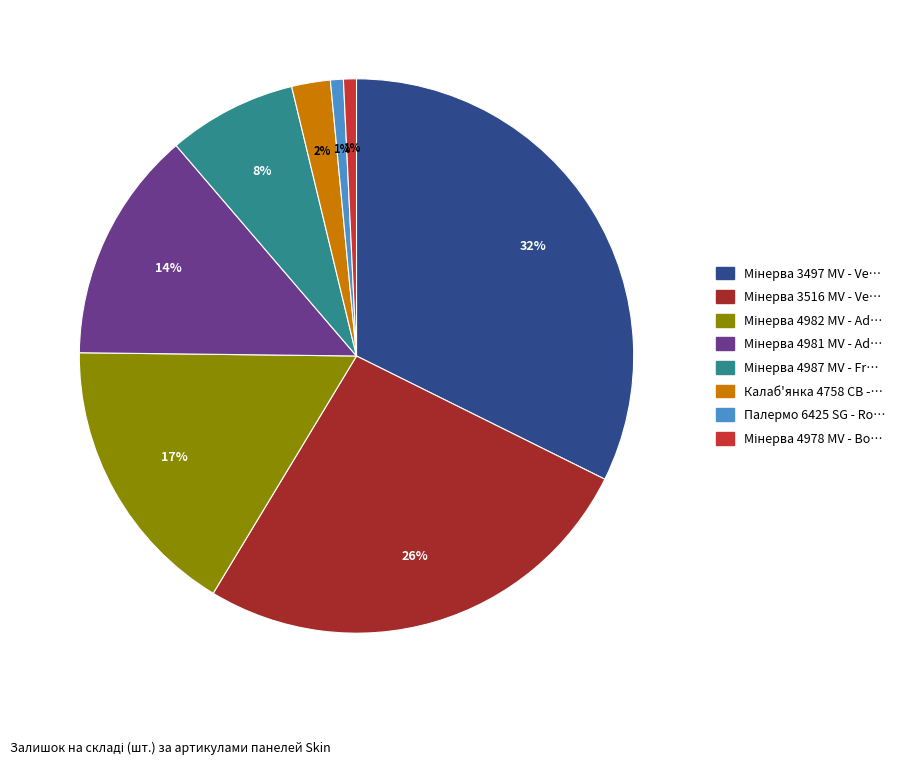

What percentage is the Палермо 6425 SG - Ro… slice, to the nearest percent?

1%